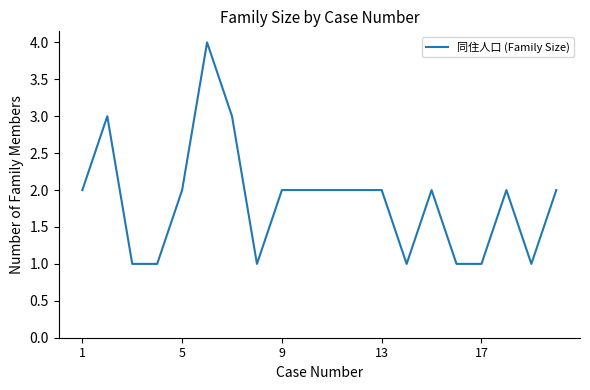

What is the difference between the maximum and minimum values?

3